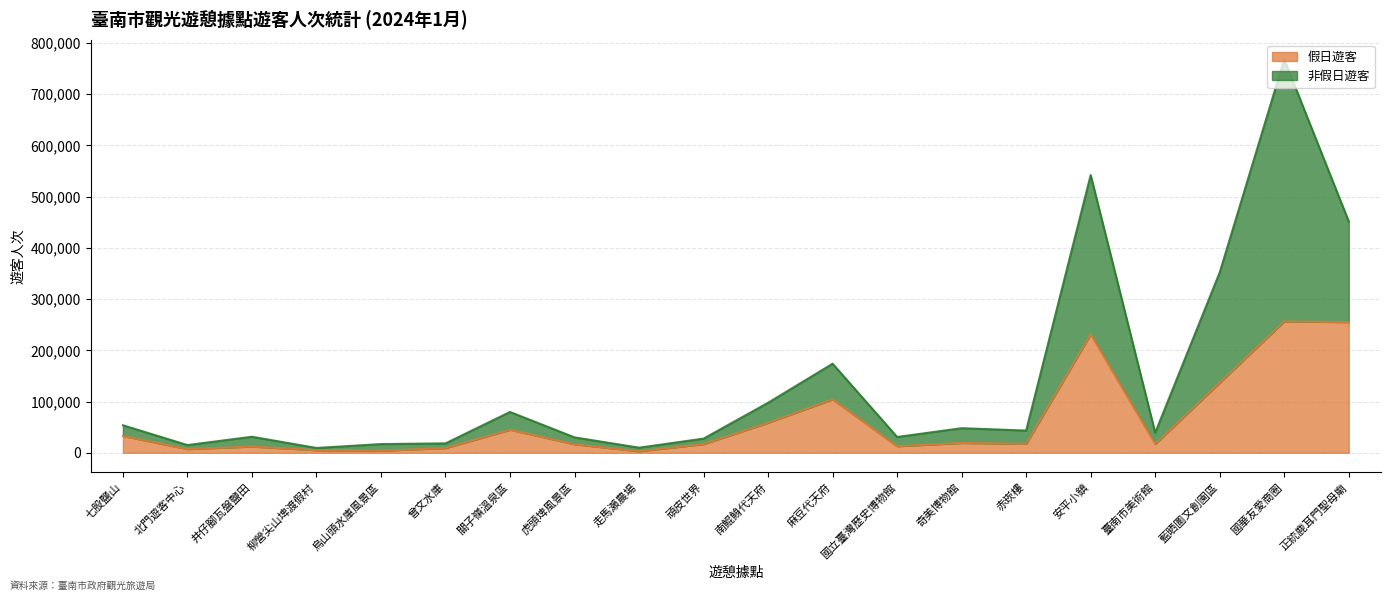

At which category does 假日遊客 reach its first local valley?

北門遊客中心